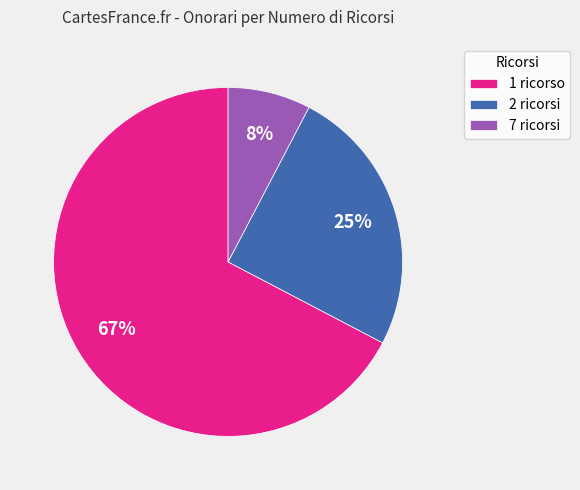

To the nearest percent, what is the difference between the 7 ricorsi and 2 ricorsi slice percentages?

17%